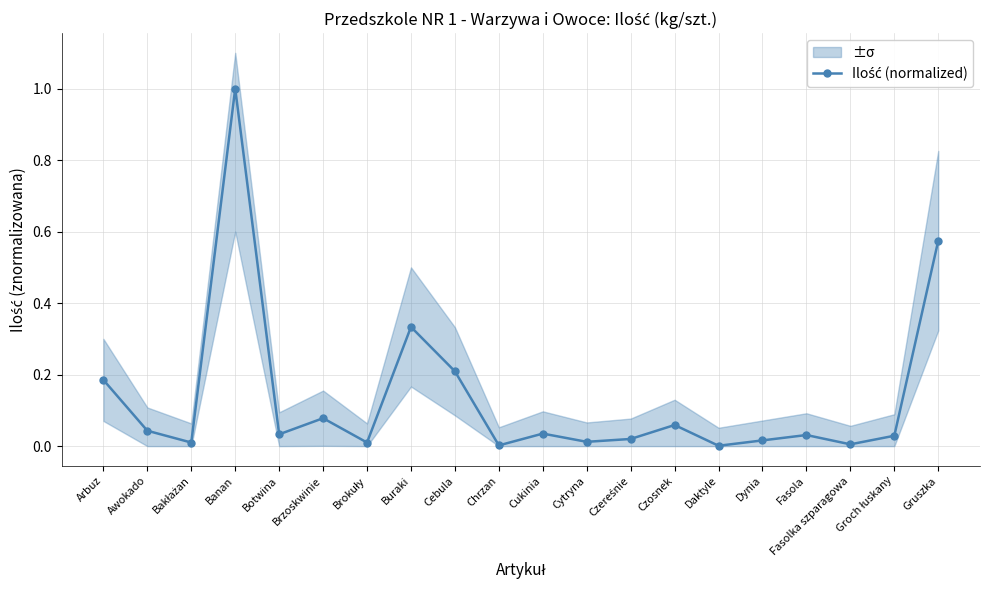

What position from the right is Banan?

17